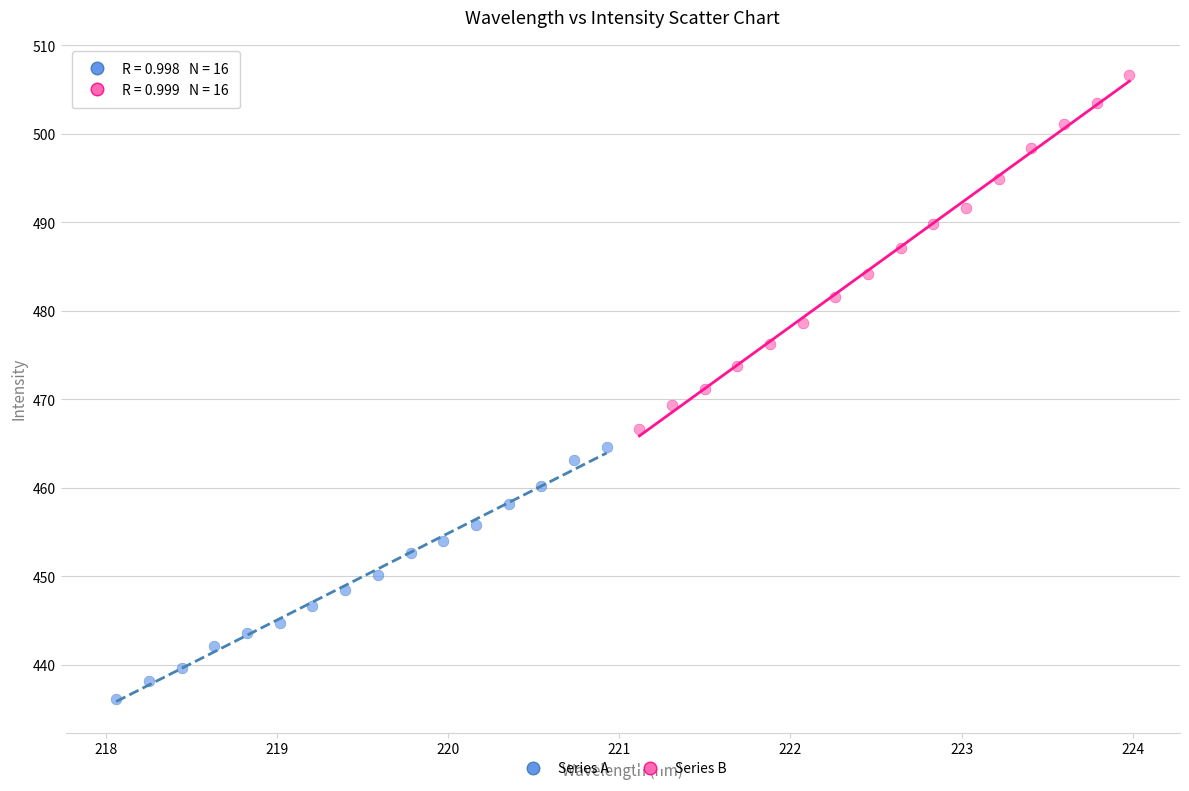

Which series has the largest Y range (max minus min)?

Series B